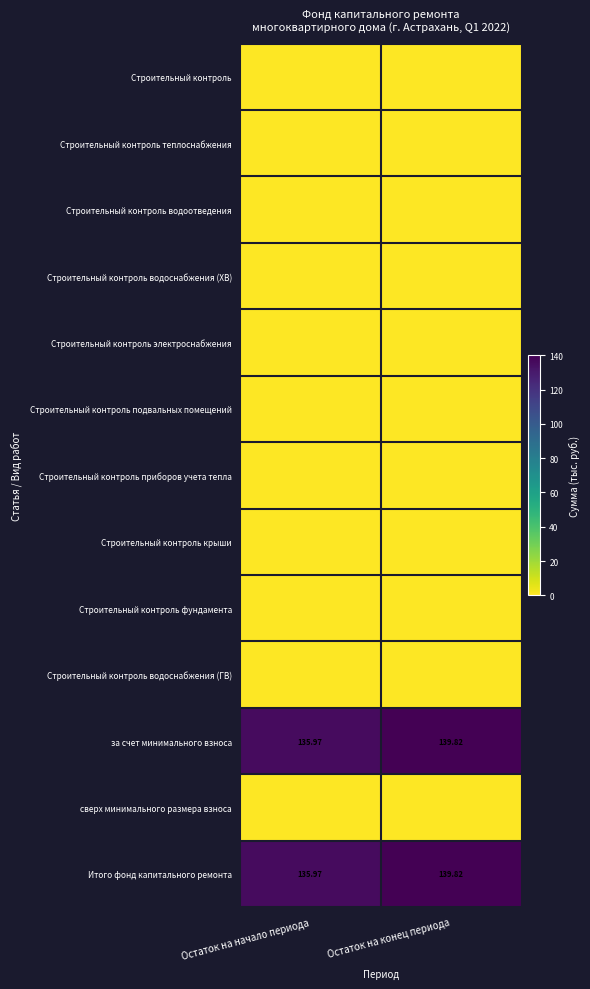

Where is сверх минимального размера взноса nearest to the value 0?

Остаток на начало периода